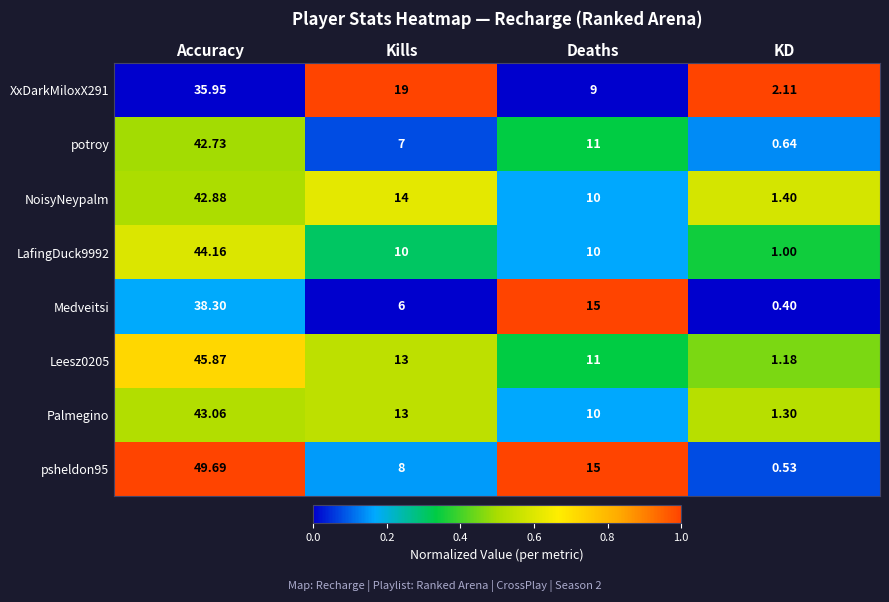

Where is Medveitsi nearest to the value 19?

Deaths